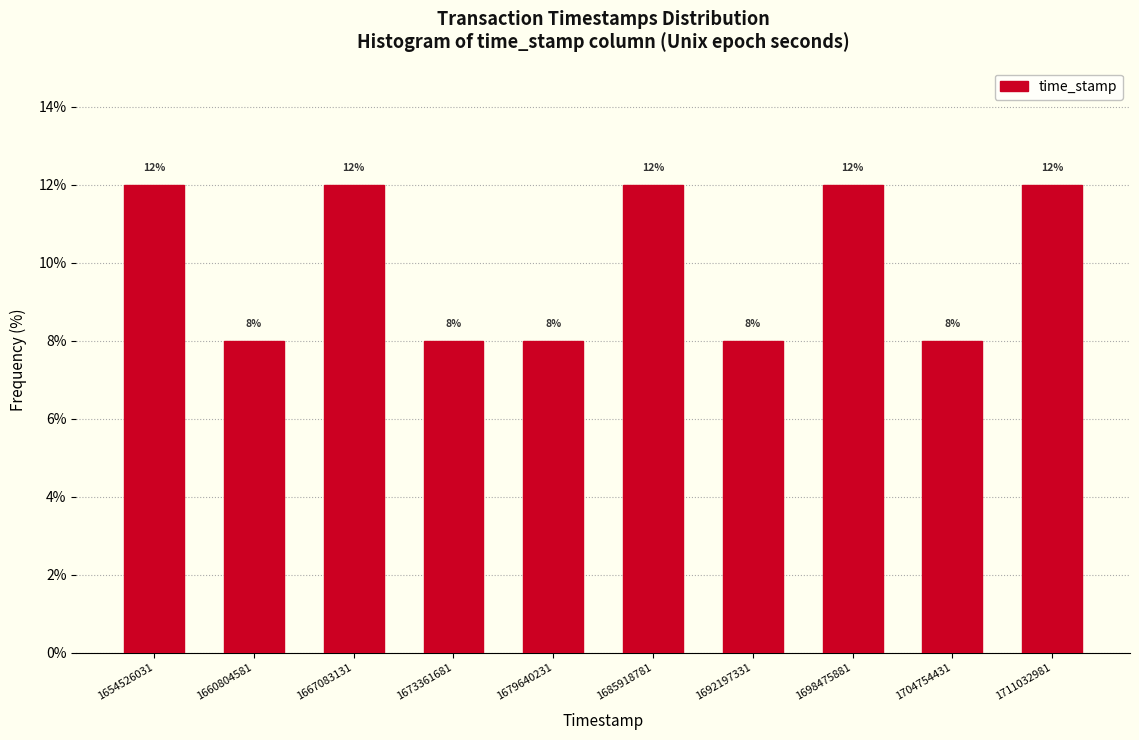

Reading right to left, transcribe all the data shown in this chart.

1711032981=12	1704754431=8	1698475881=12	1692197331=8	1685918781=12	1679640231=8	1673361681=8	1667083131=12	1660804581=8	1654526031=12